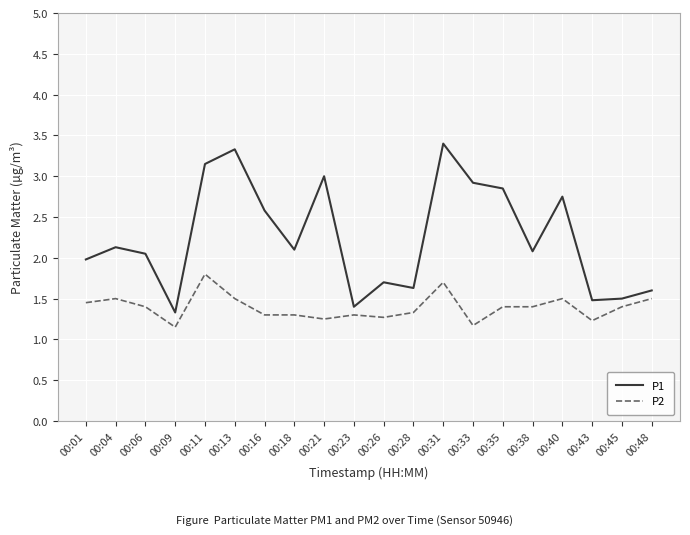

True or false: P2 has more than 2 interior local peaks.

True